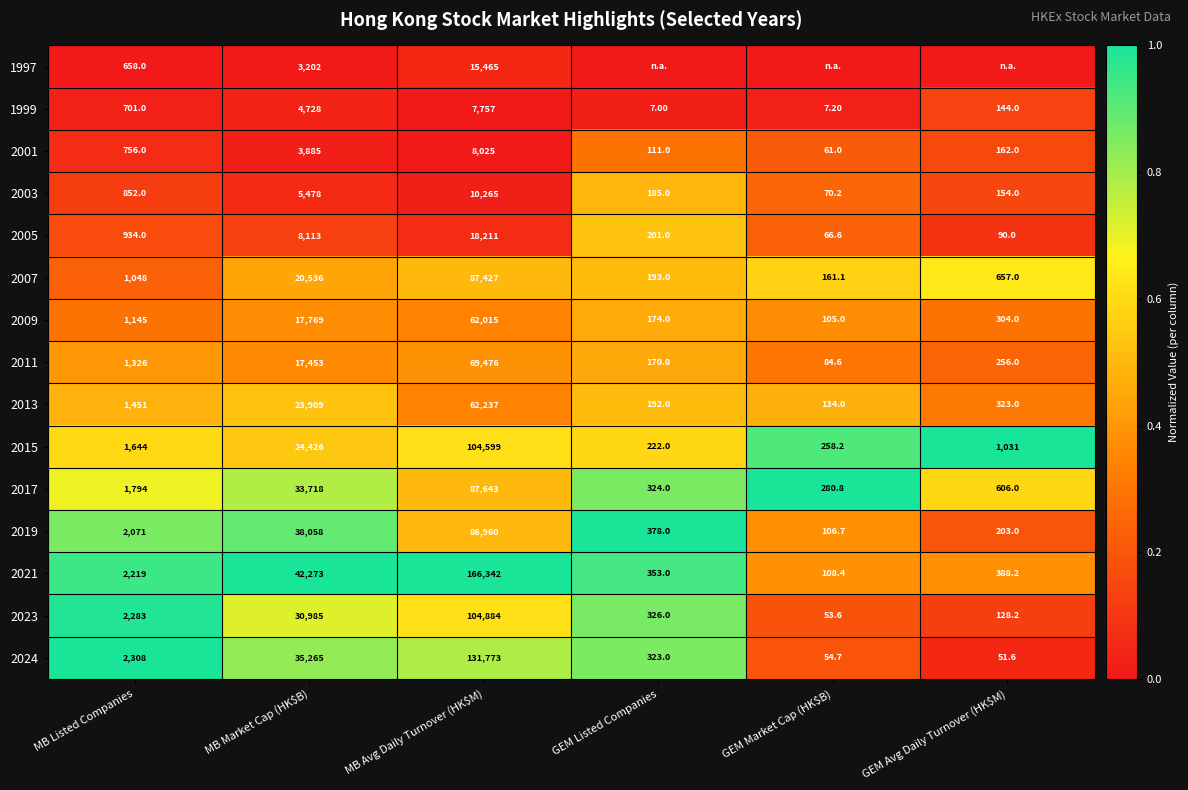

At which label does 2017 reach its minimum?

GEM Market Cap (HK$B)